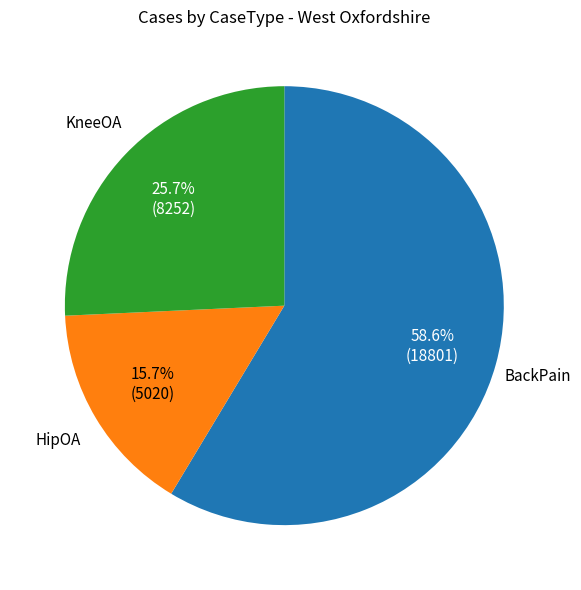

To the nearest percent, what is the difference between the largest and smallest slice percentages?

43%